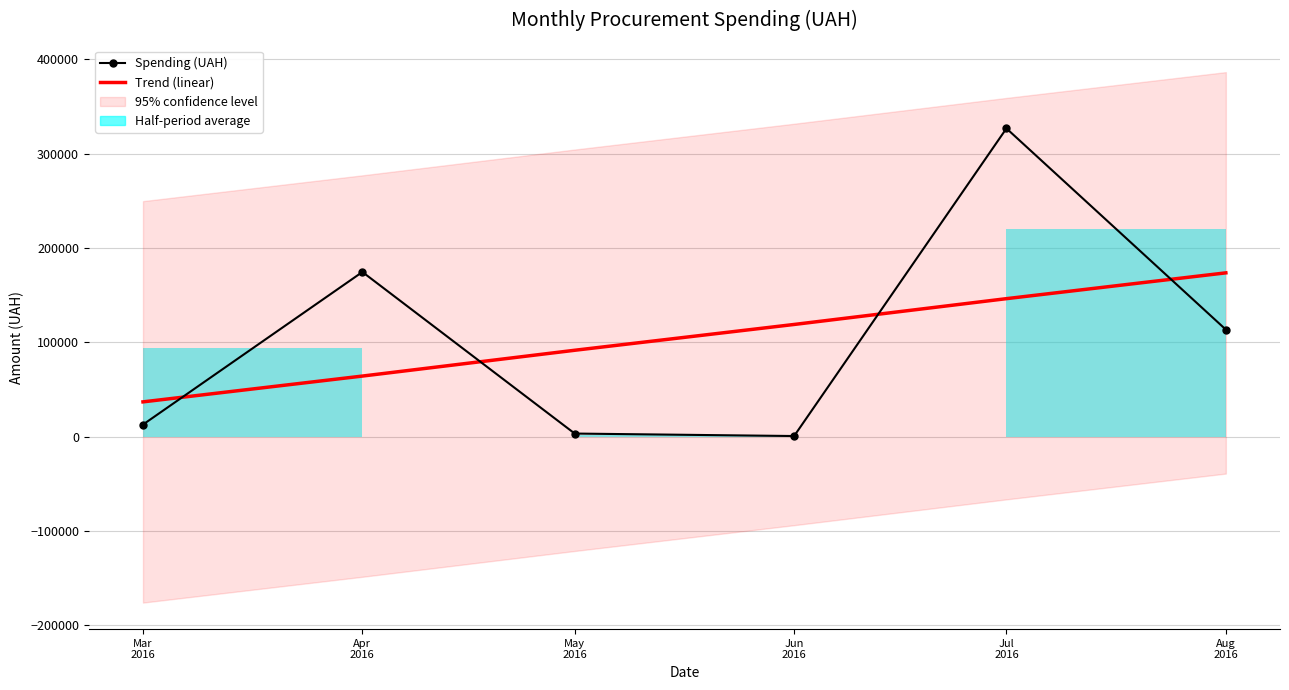

True or false: Trend (linear) and Spending (UAH) intersect in this chart.

True